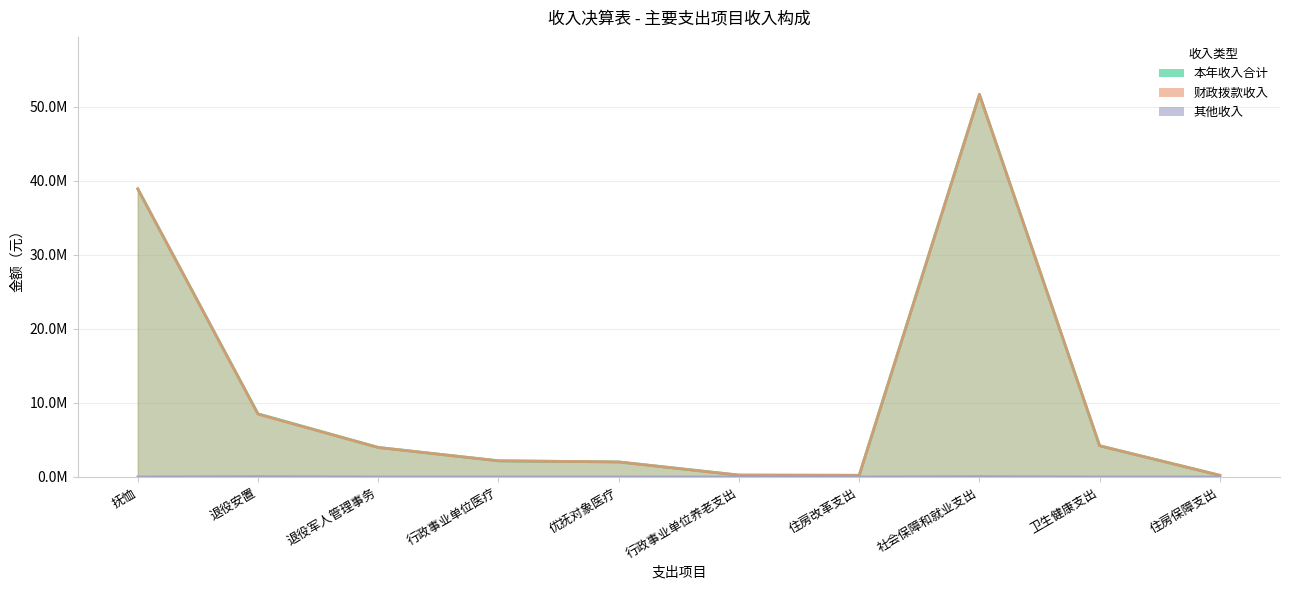

What is the total value across all series at 行政事业单位医疗?

4371918.7